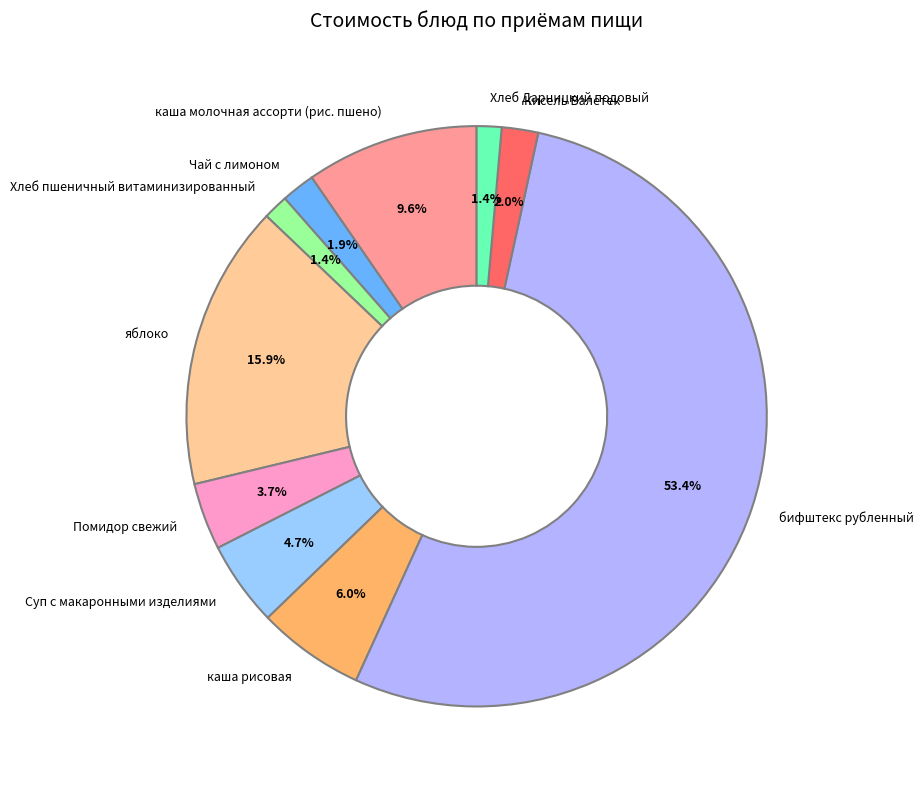

What portion of the pie excludes Чай с лимоном?

98.1%